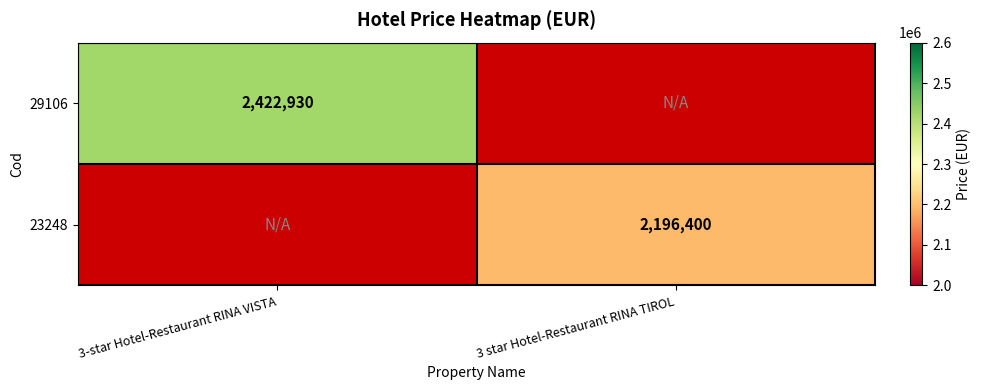

The value of 23248 at 3 star Hotel-Restaurant RINA TIROL is 720649. True or false?

False